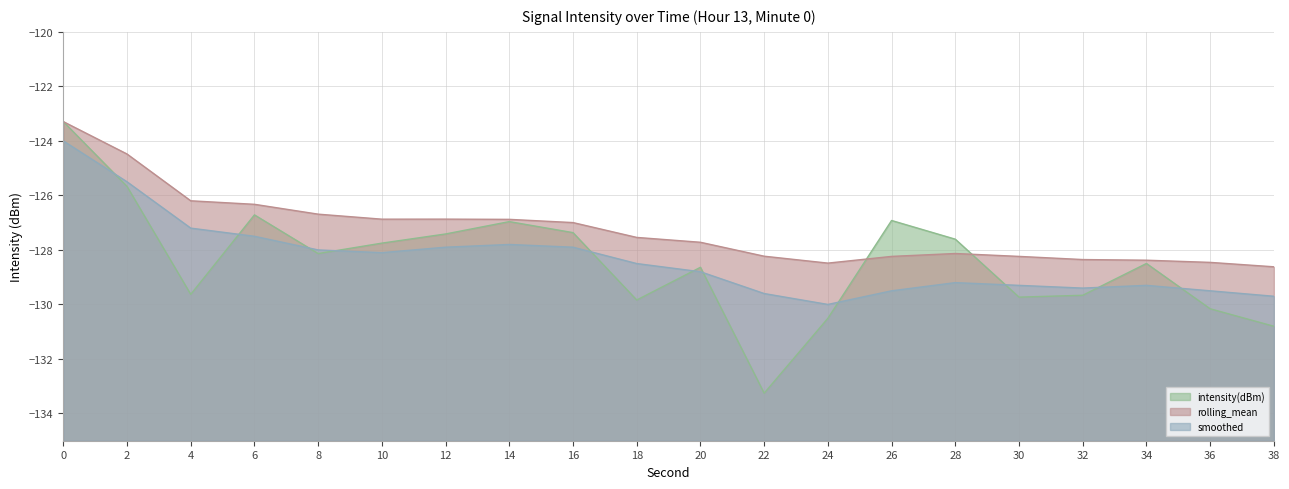

Reading right to left, what are all the values shown in this chart?

intensity(dBm): -130.8	-130.2	-128.5	-129.7	-129.7	-127.6	-126.9	-130.5	-133.3	-128.6	-129.8	-127.4	-127.0	-127.4	-127.8	-128.1	-126.7	-129.6	-125.7	-123.3
rolling_mean: -128.6	-128.5	-128.4	-128.4	-128.2	-128.1	-128.2	-128.5	-128.2	-127.7	-127.5	-127.0	-126.9	-126.9	-126.9	-126.7	-126.3	-126.2	-124.5	-123.3
smoothed: -129.7	-129.5	-129.3	-129.4	-129.3	-129.2	-129.5	-130.0	-129.6	-128.8	-128.5	-127.9	-127.8	-127.9	-128.1	-128.0	-127.5	-127.2	-125.5	-124.0